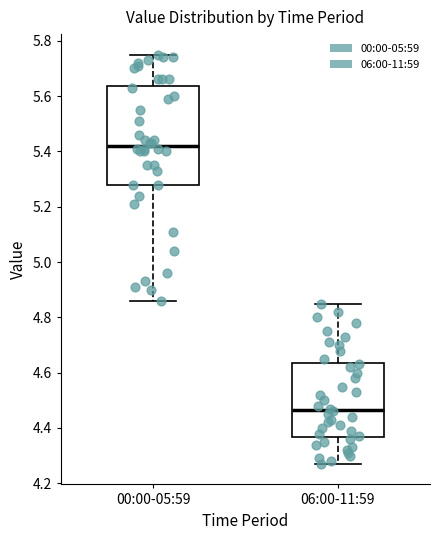

Reading left to right, transcribe this box plot: for each box, give where its median line is, the range the box spans, and where its two whiskers end, as read against the y-axis. The values are not printed on the chart, so give them approximately, as read against the axis.

00:00-05:59: median 5.42, box 5.28 to 5.64, whiskers 4.86 to 5.76
06:00-11:59: median 4.46, box 4.36 to 4.64, whiskers 4.28 to 4.86